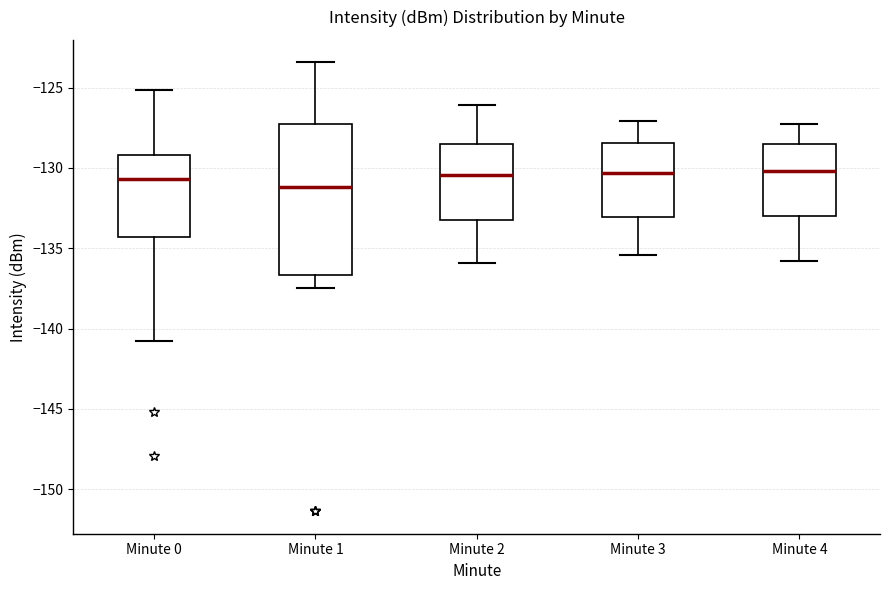

Where is the upper edge of the box for Minute 4 on the y-axis? The values are not printed on the chart, so give them approximately, as read against the axis.

-128.5